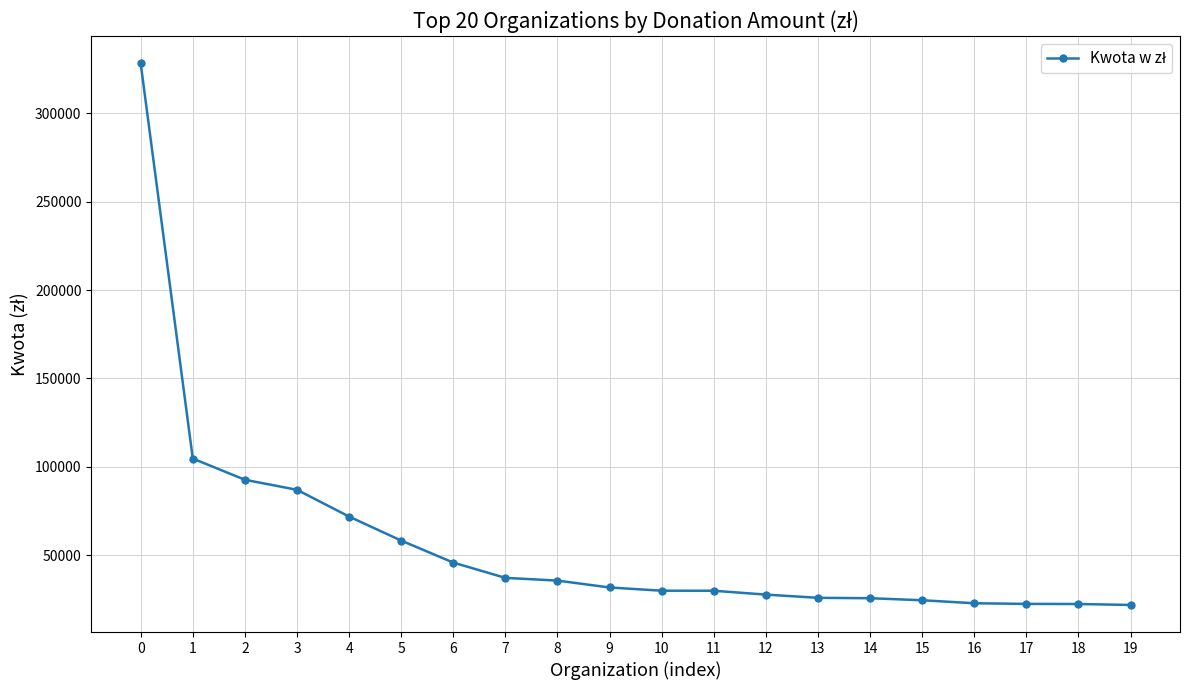

What is the value of the 7th point from the left?

45877.3